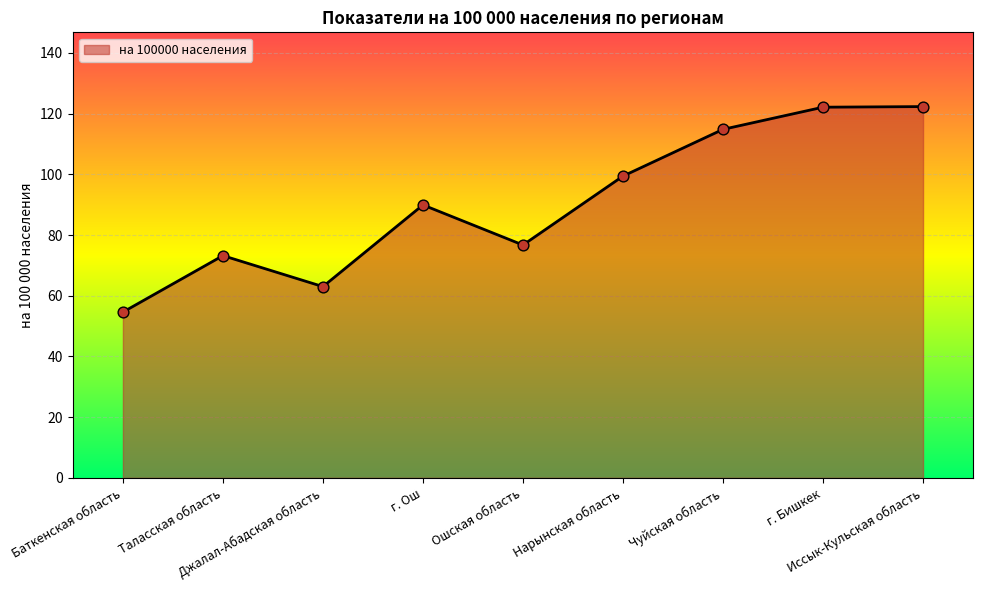

Which has a higher value, Нарынская область or Чуйская область?

Чуйская область